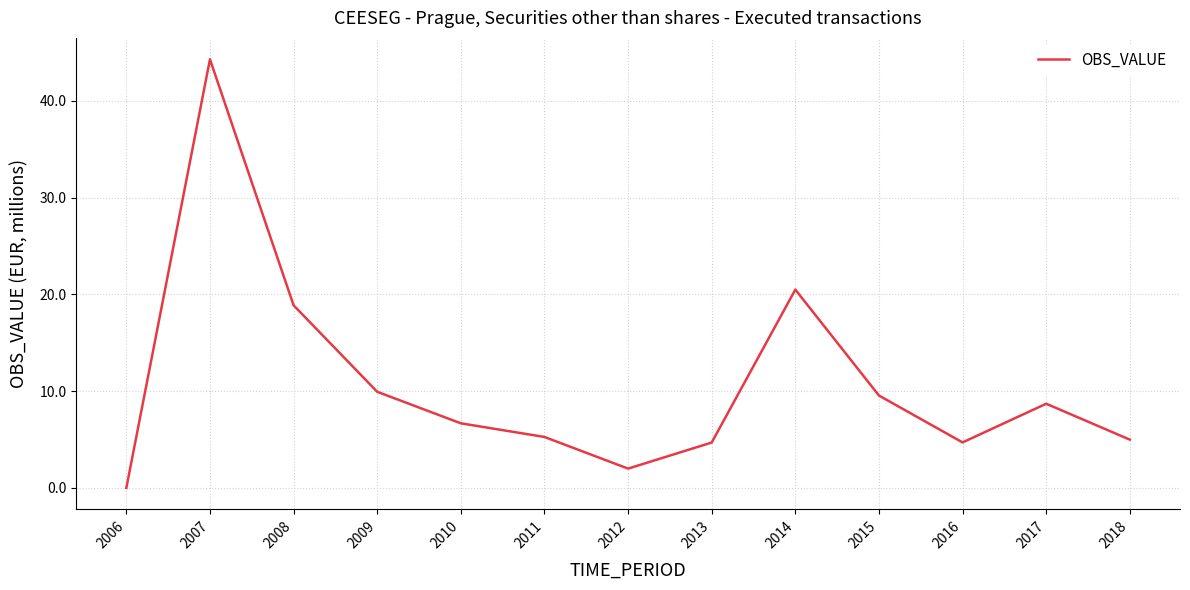

What is the greatest value displayed?

44.3